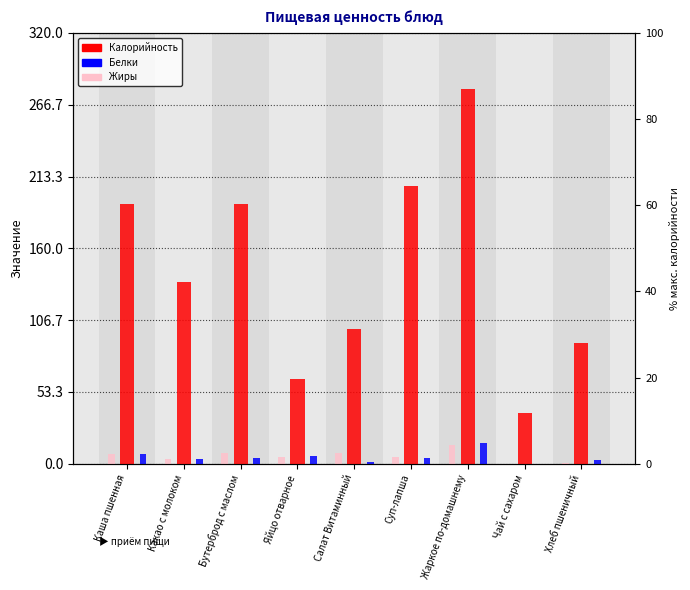

Which category has the lowest value across all series?

Чай с сахаром